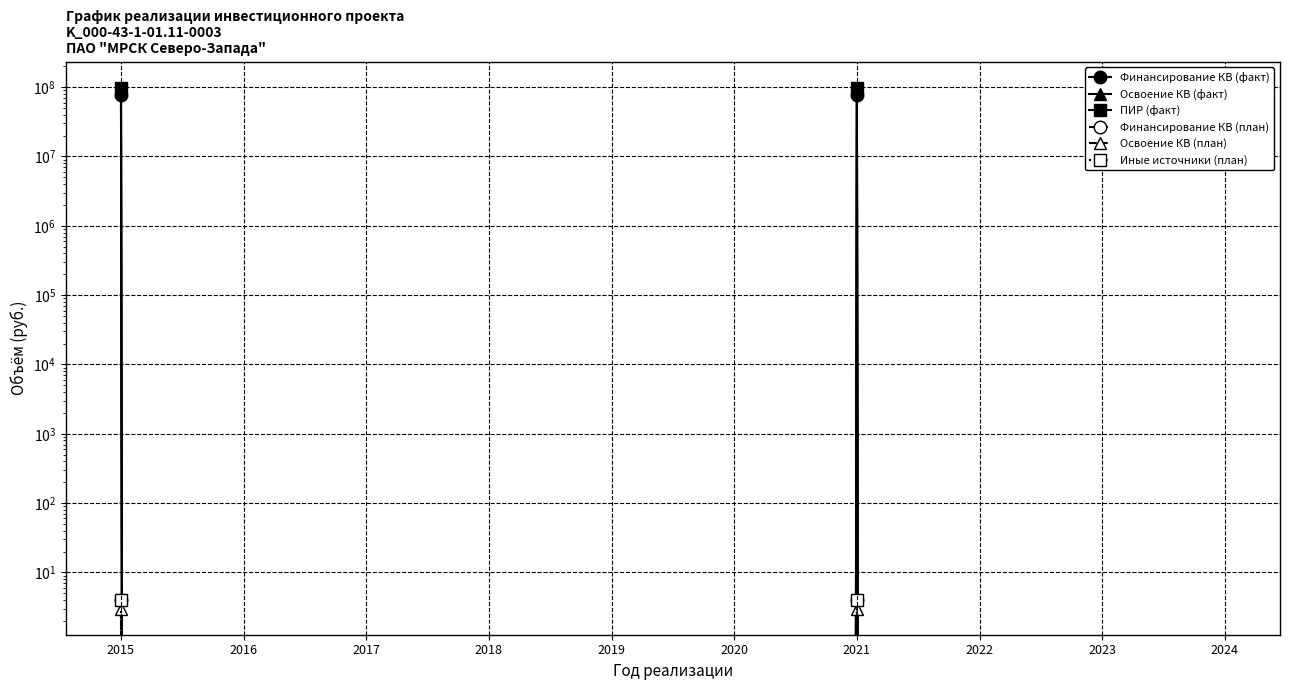

Is this an area chart (filled region under the line)?

No